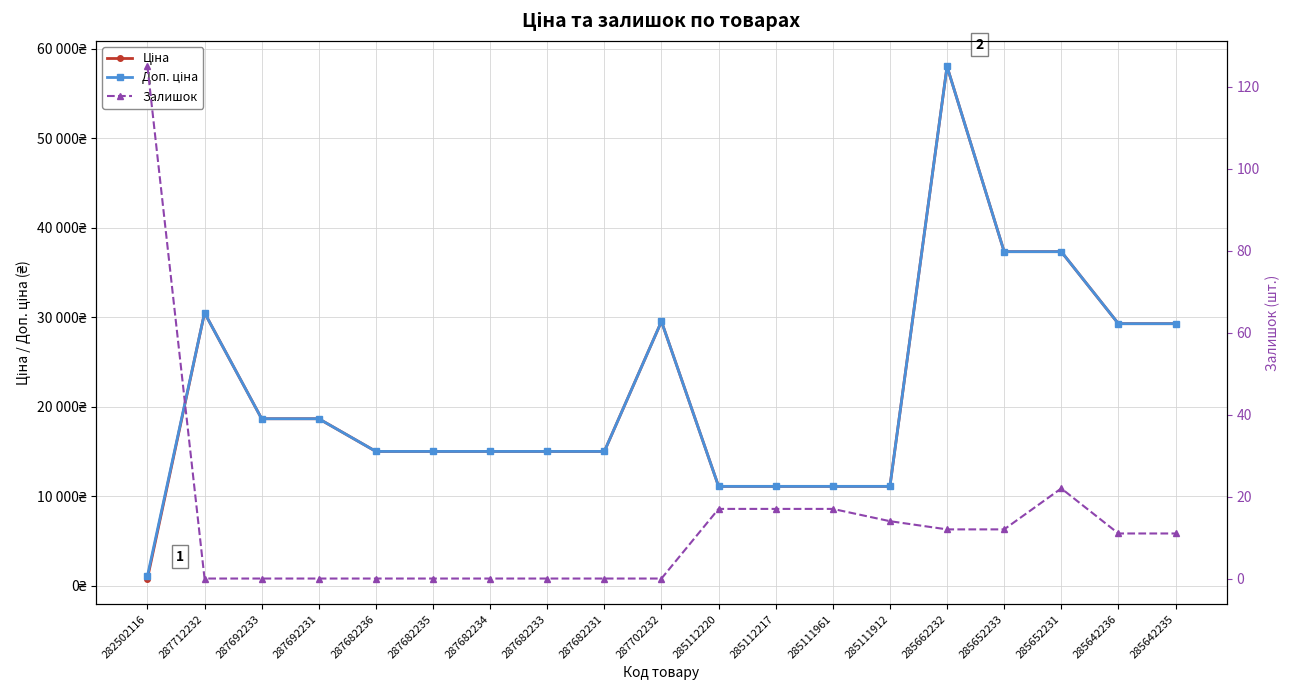

What position from the left is 287682231?

9